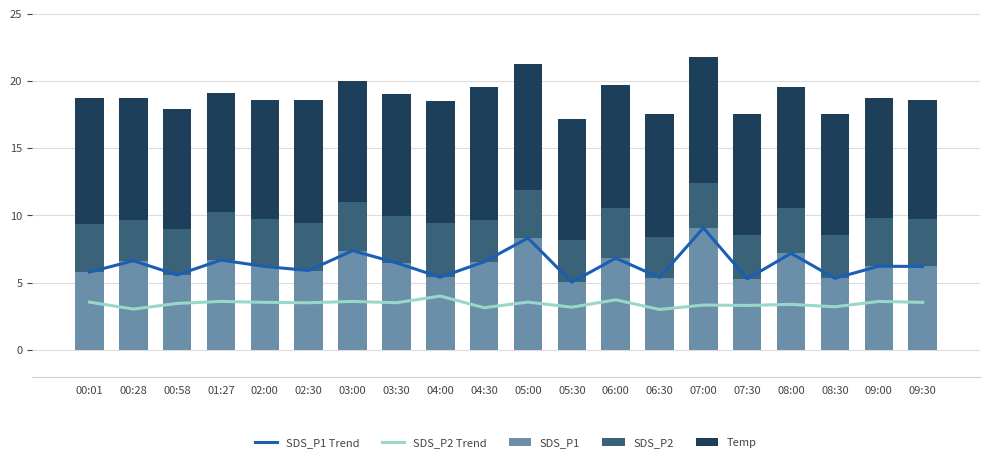

Where does the SDS_P1 Trend series first go above 6?

00:28